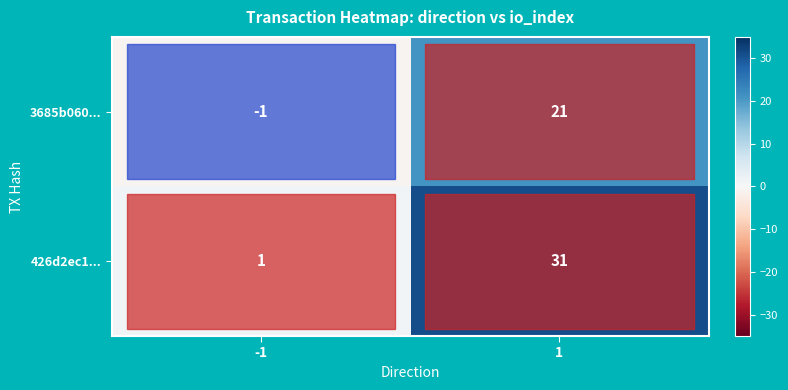

Which label corresponds to the largest value in the chart?

1